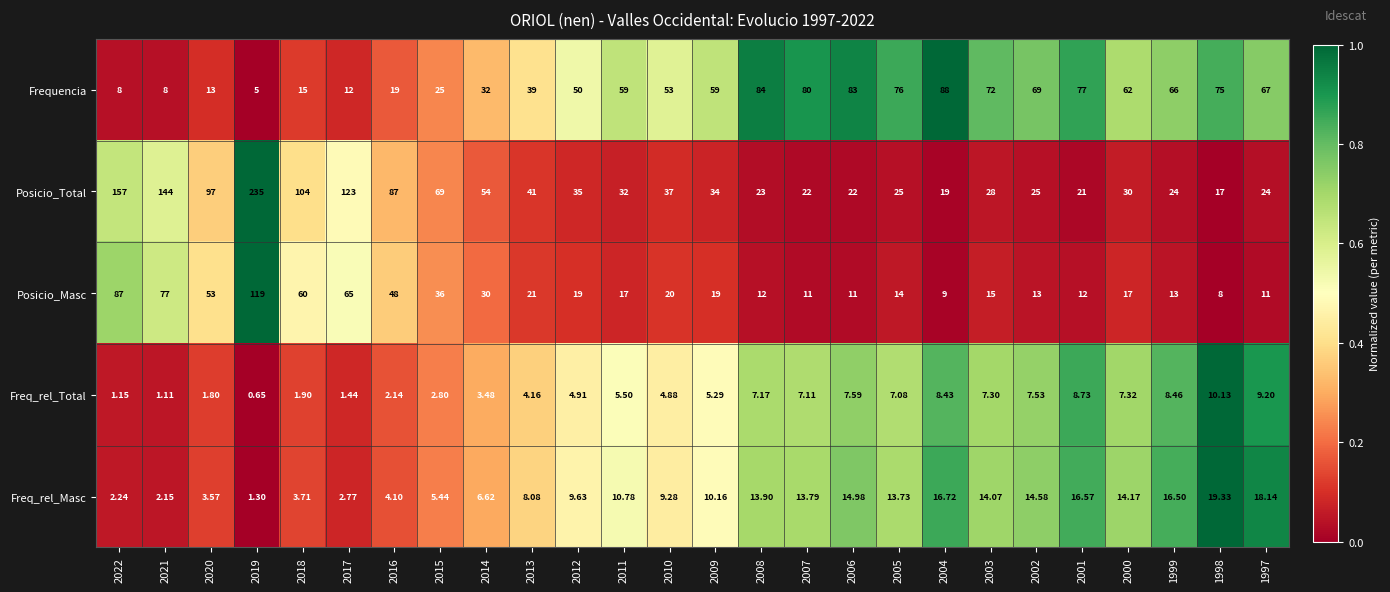

Is the value of Freq_rel_Total at 2010 greater than the value of Posicio_Total at 2021?

No